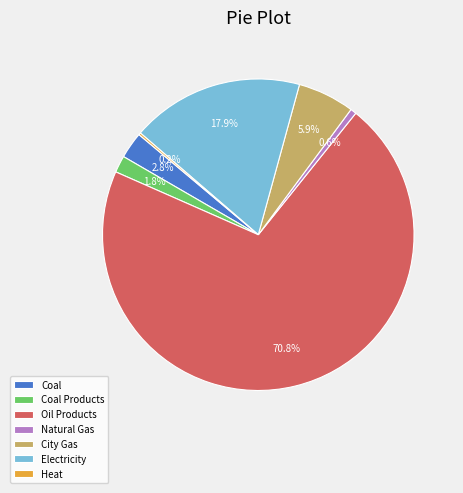

Is there a majority slice in this chart?

Yes